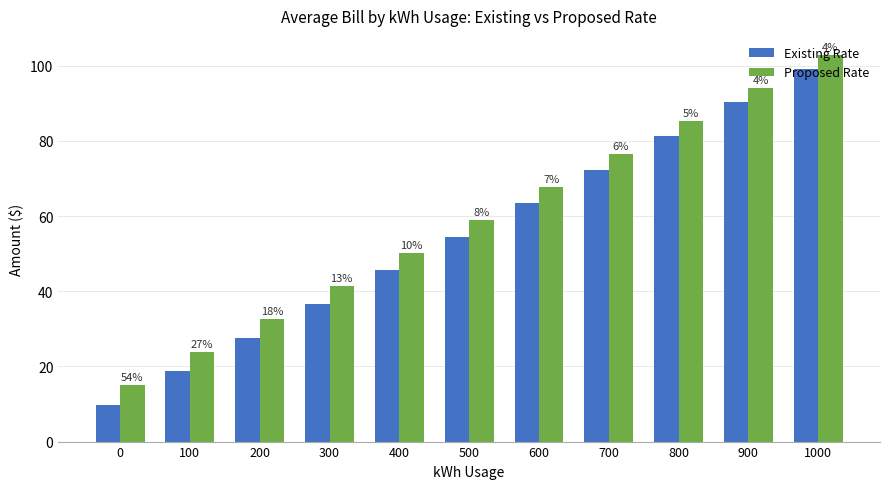

How many groups of bars are there?

11